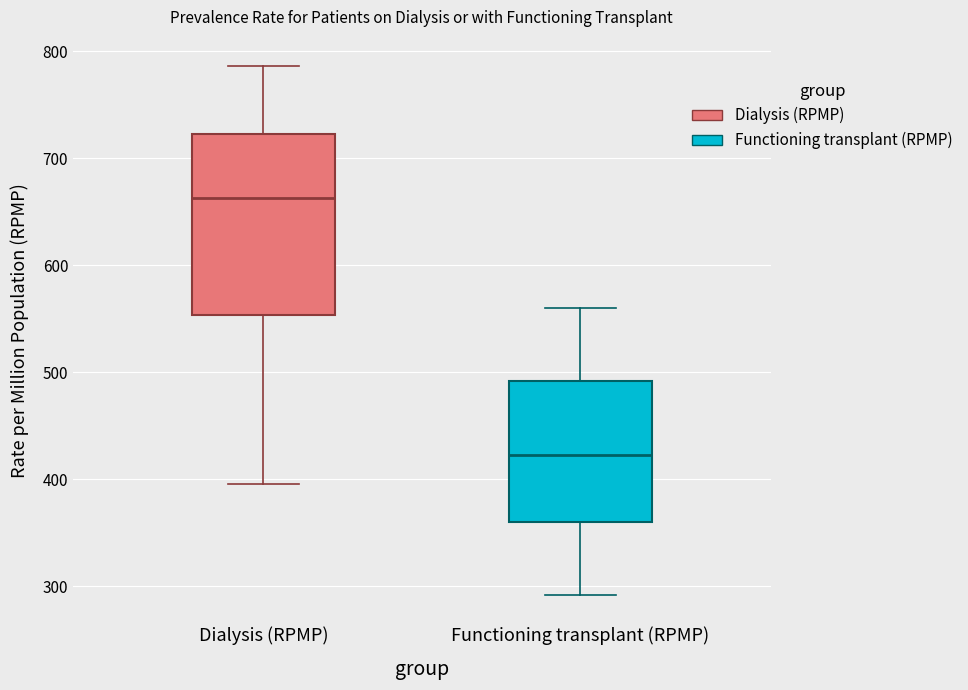

Reading left to right, transcribe this box plot: for each box, give where its median line is, the range the box spans, and where its two whiskers end, as read against the y-axis. The values are not printed on the chart, so give them approximately, as read against the axis.

Dialysis (RPMP): median 660, box 550 to 720, whiskers 400 to 790
Functioning transplant (RPMP): median 420, box 360 to 490, whiskers 290 to 560